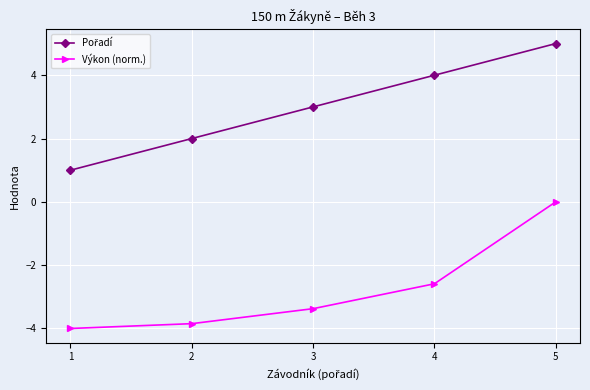

What is the difference between the maximum and minimum values in the Výkon (norm.) series?

4.0